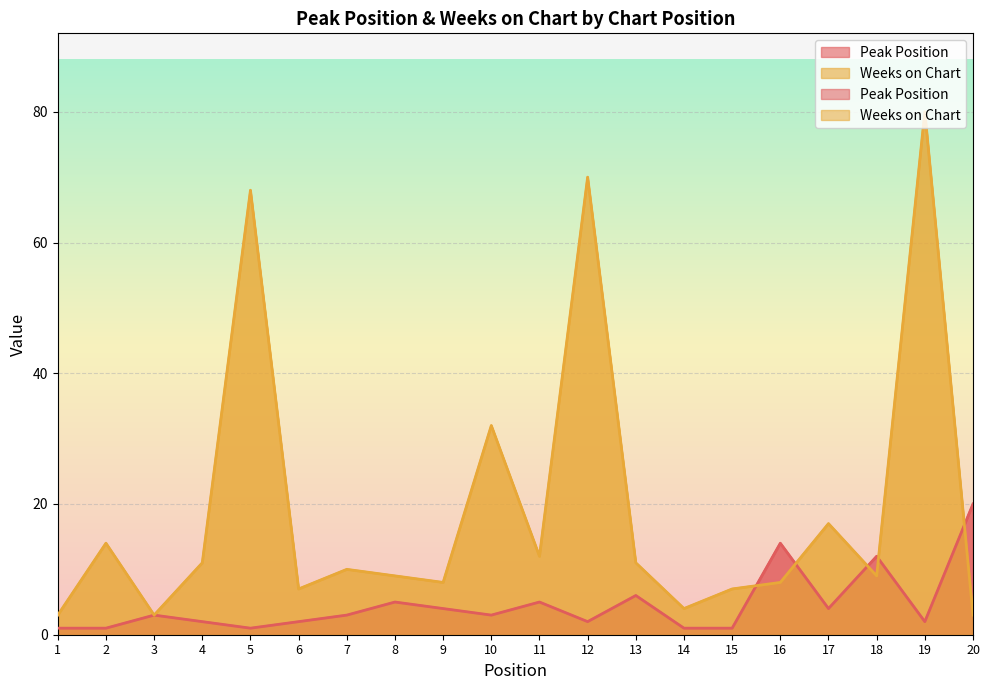

Reading left to right, what are all the values shown in this chart?

Peak Position: 1	1	3	2	1	2	3	5	4	3	5	2	6	1	1	14	4	12	2	20
Weeks on Chart: 3	14	3	11	68	7	10	9	8	32	12	70	11	4	7	8	17	9	80	3